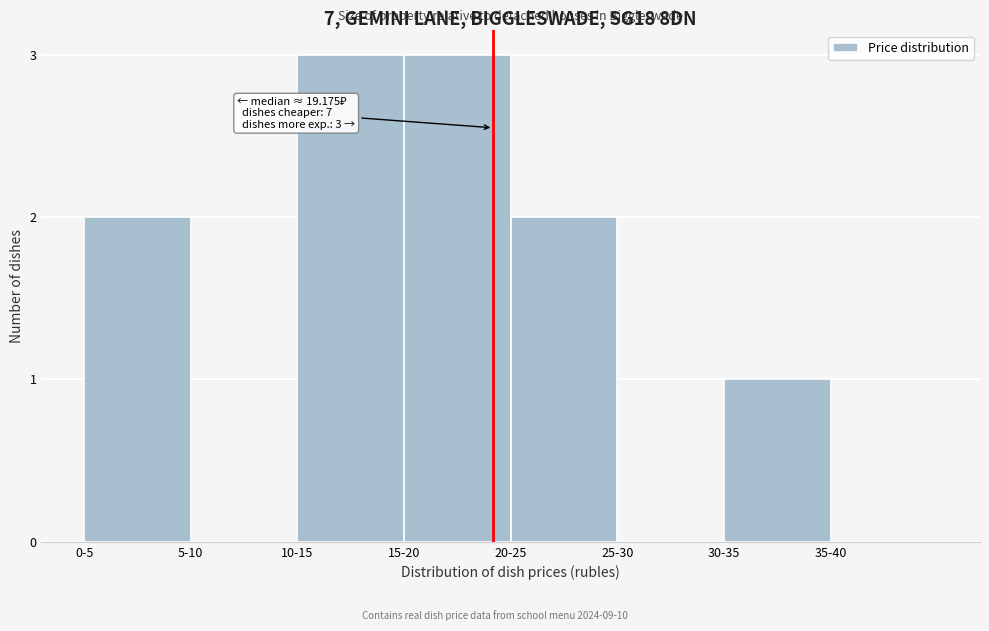

Reading left to right, transcribe all the data shown in this chart.

0-5=2	5-10=0	10-15=3	15-20=3	20-25=2	25-30=0	30-35=1	35-40=0